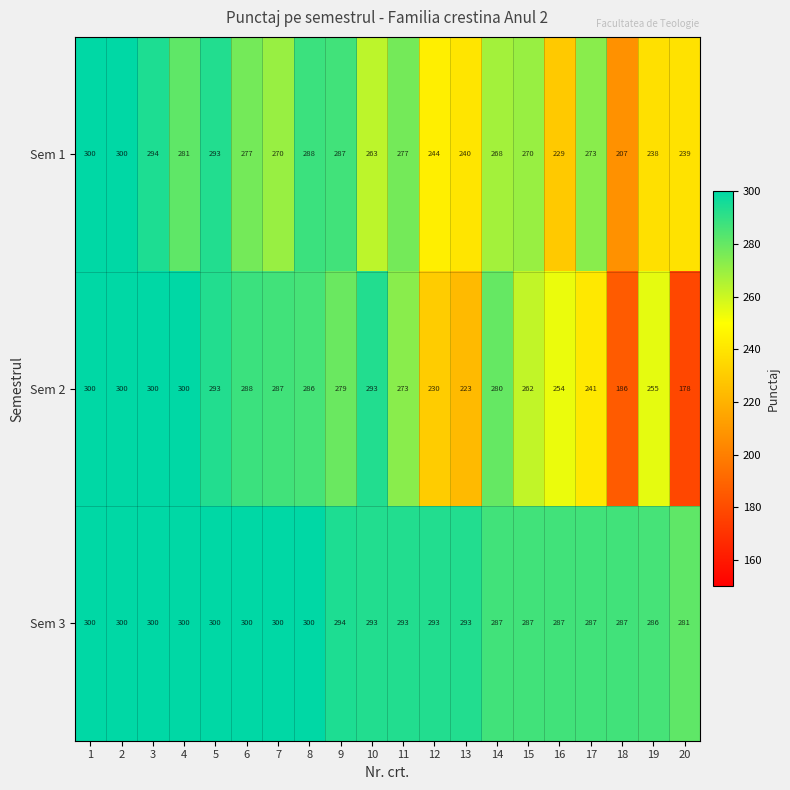

What is the minimum value shown in the chart?

178